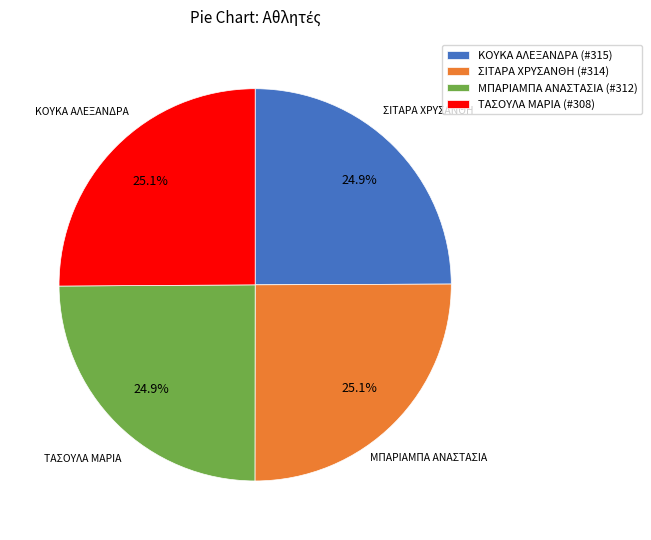

What is the ratio of the value at ΚΟΥΚΑ ΑΛΕΞΑΝΔΡΑ (#315) to the value at ΜΠΑΡΙΑΜΠΑ ΑΝΑΣΤΑΣΙΑ (#312)?

1.0